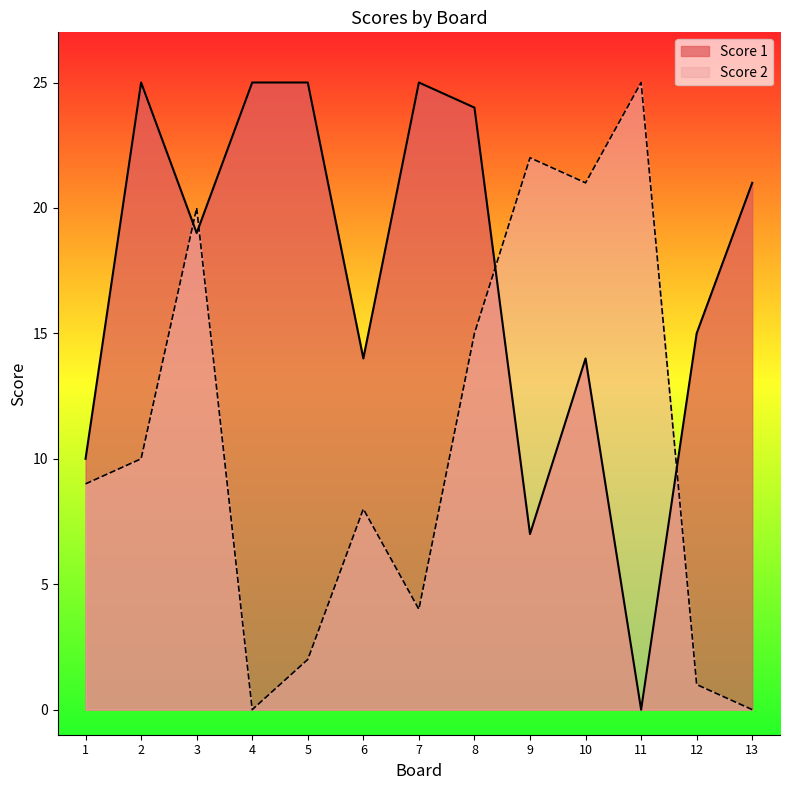

At which category does Score 1 reach its first local valley?

3